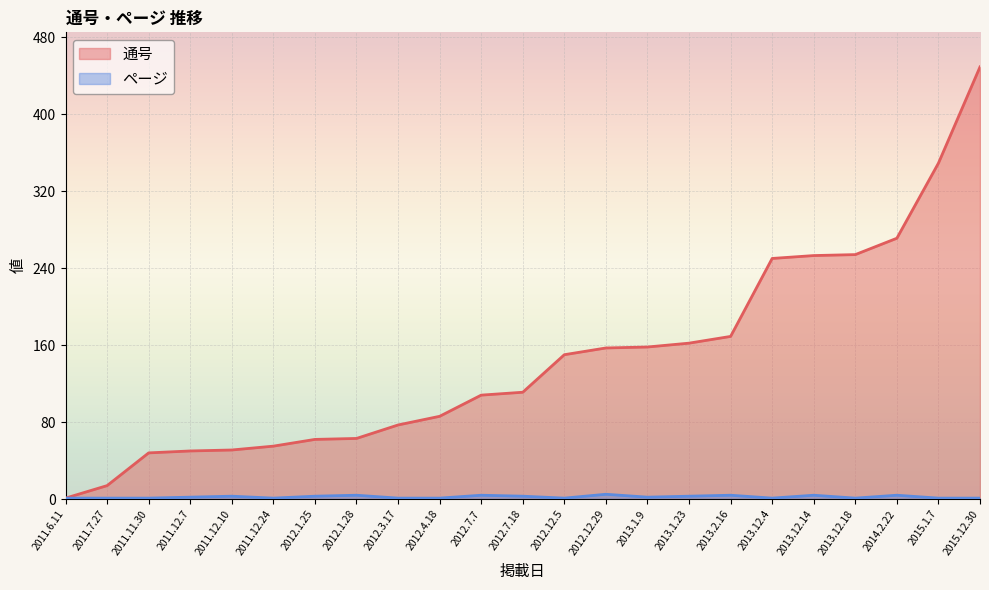

What is the value of the ページ point at the 18th from the left?

1